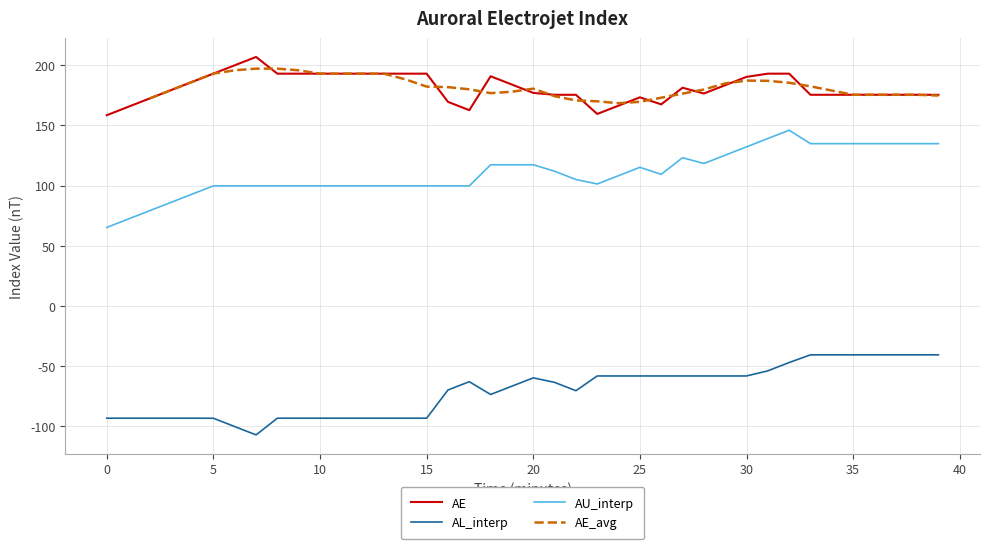

True or false: AE_avg has more than 0 points higher than both neighbors.

True